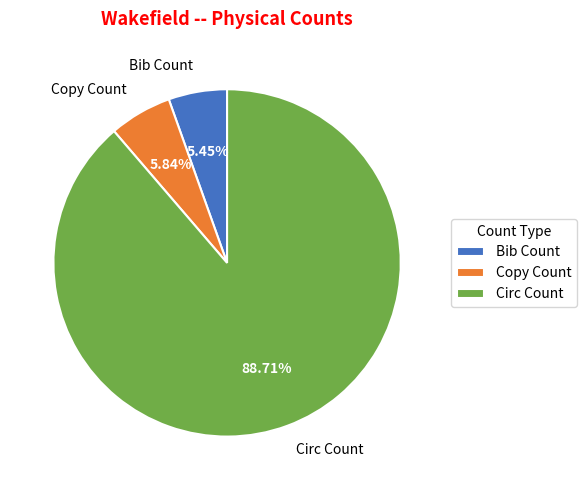

To the nearest percent, what is the difference between the Circ Count and Bib Count slice percentages?

83%